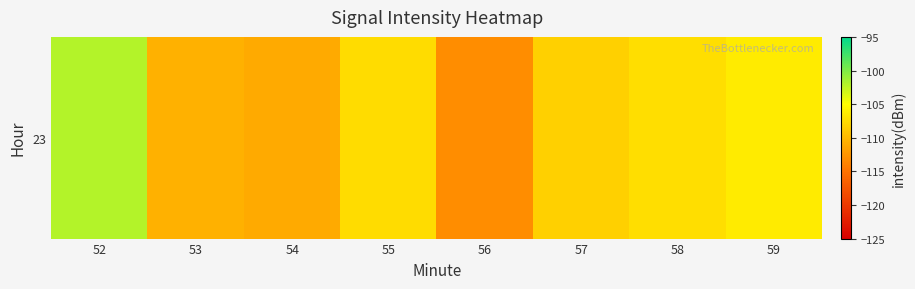

Which label corresponds to the smallest value in the chart?

56